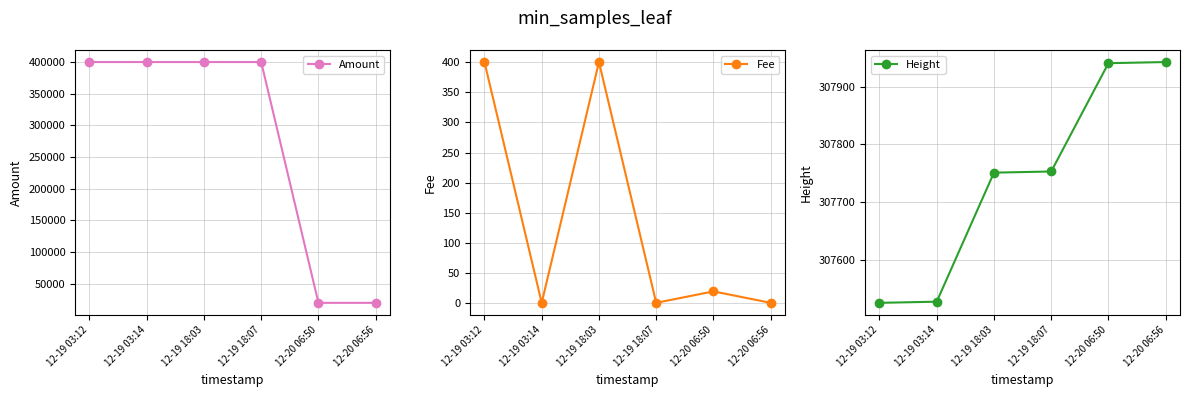

Does the chart have visible grid lines?

Yes